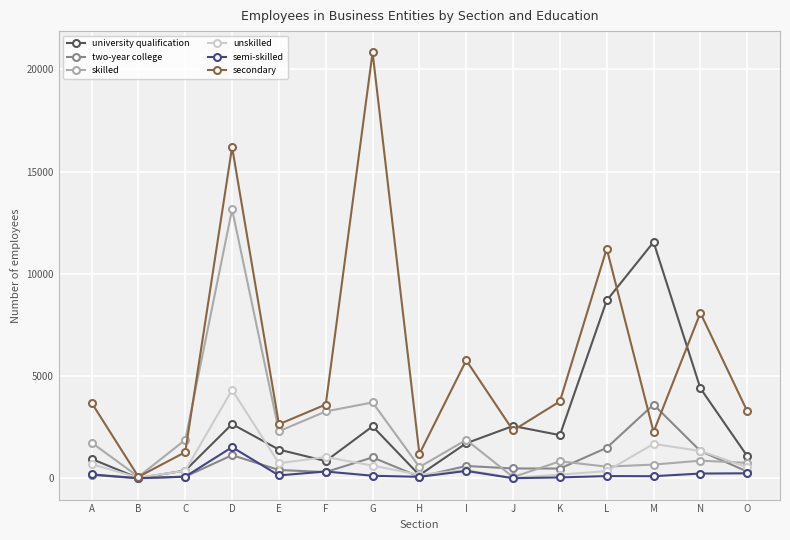

At which label does semi-skilled first exceed 134?

A